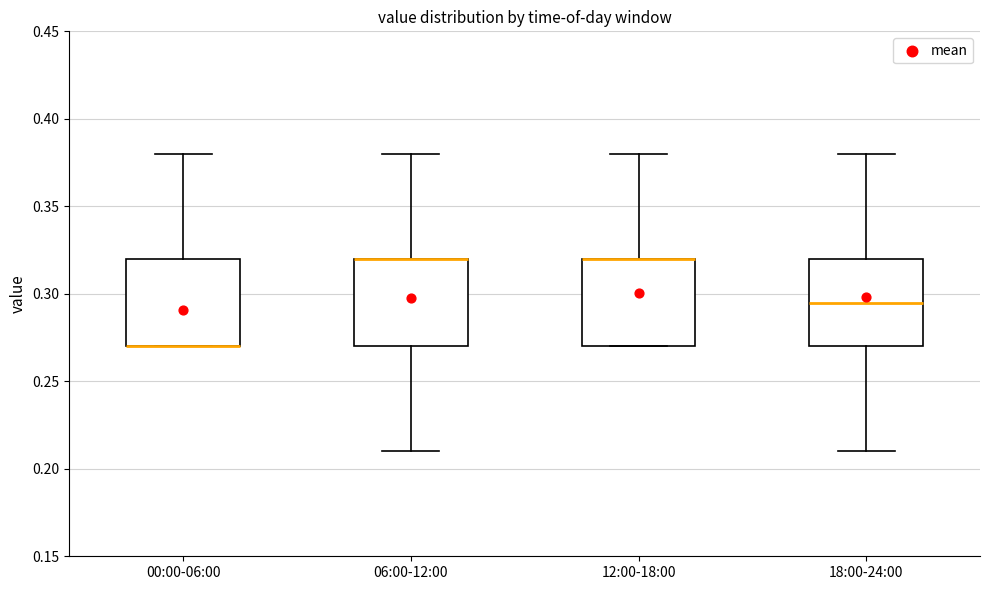

Reading left to right, read every box against the y-axis: the position of its median line, the range the box covers, and the ends of its whiskers. The values are not printed on the chart, so give them approximately, as read against the axis.

00:00-06:00: median 0.270 (drawn on the box's lower edge), box 0.270 to 0.320, whiskers 0.270 to 0.380
06:00-12:00: median 0.320 (drawn on the box's upper edge), box 0.270 to 0.320, whiskers 0.210 to 0.380
12:00-18:00: median 0.320 (drawn on the box's upper edge), box 0.270 to 0.320, whiskers 0.270 to 0.380
18:00-24:00: median 0.295, box 0.270 to 0.320, whiskers 0.210 to 0.380